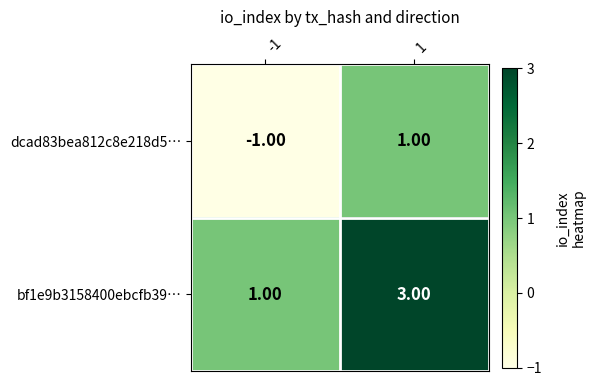

At 1, list the series in order from largest to smallest.

bf1e9b3158400ebcfb39…, dcad83bea812c8e218d5…